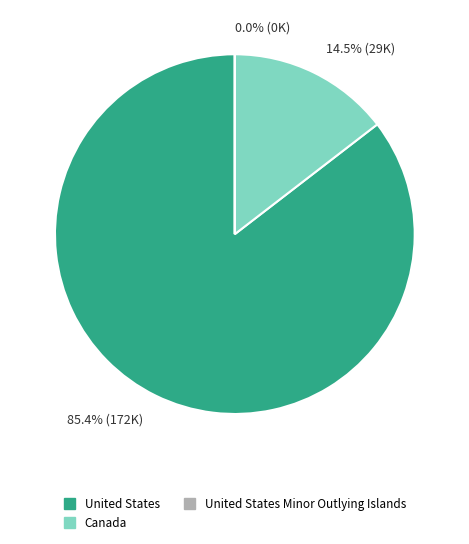

To the nearest percent, what is the average slice percentage?

33%